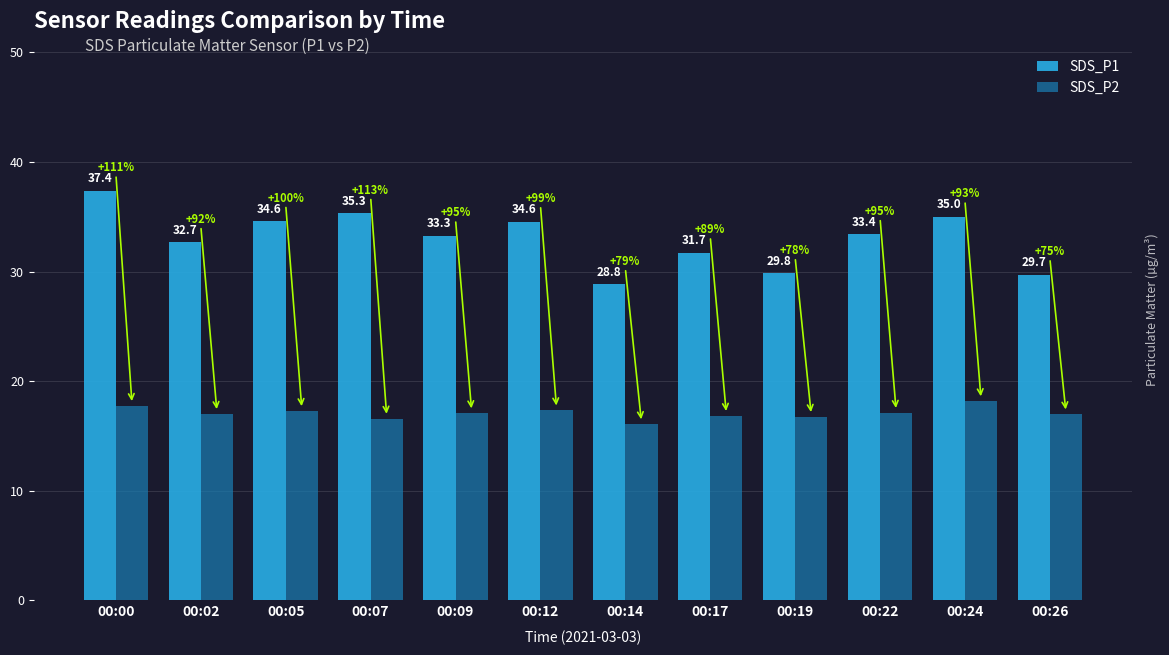

At which category does the chart reach its peak across all series?

00:00